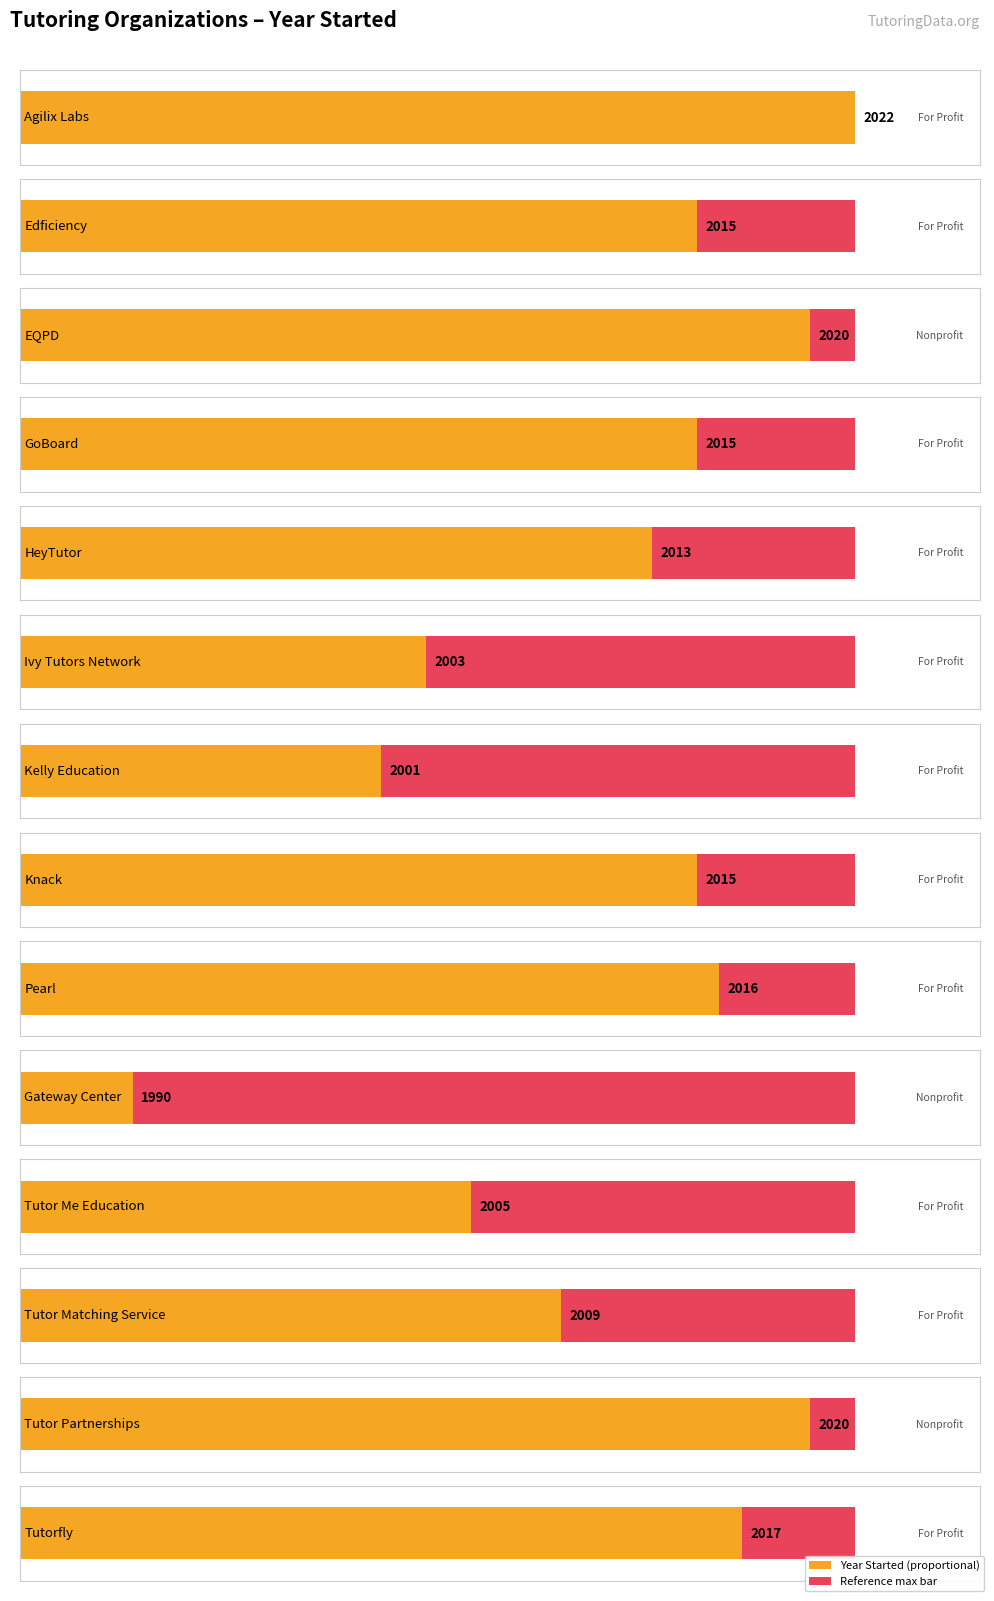

Reading right to left, what are all the values shown in this chart?

2017	2020	2009	2005	1990	2016	2015	2001	2003	2013	2015	2020	2015	2022